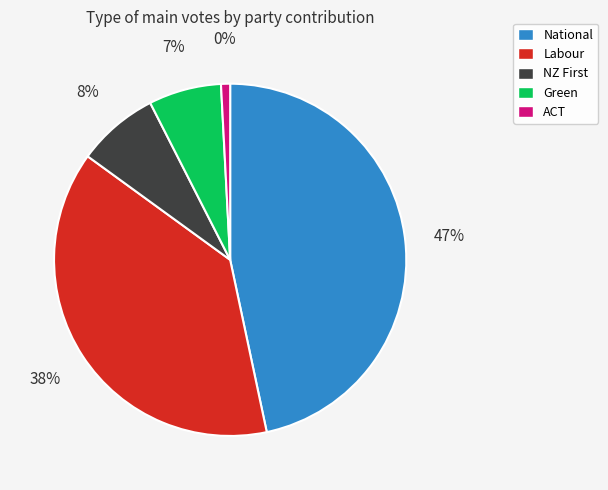

Which category has the smallest portion of the pie?

ACT